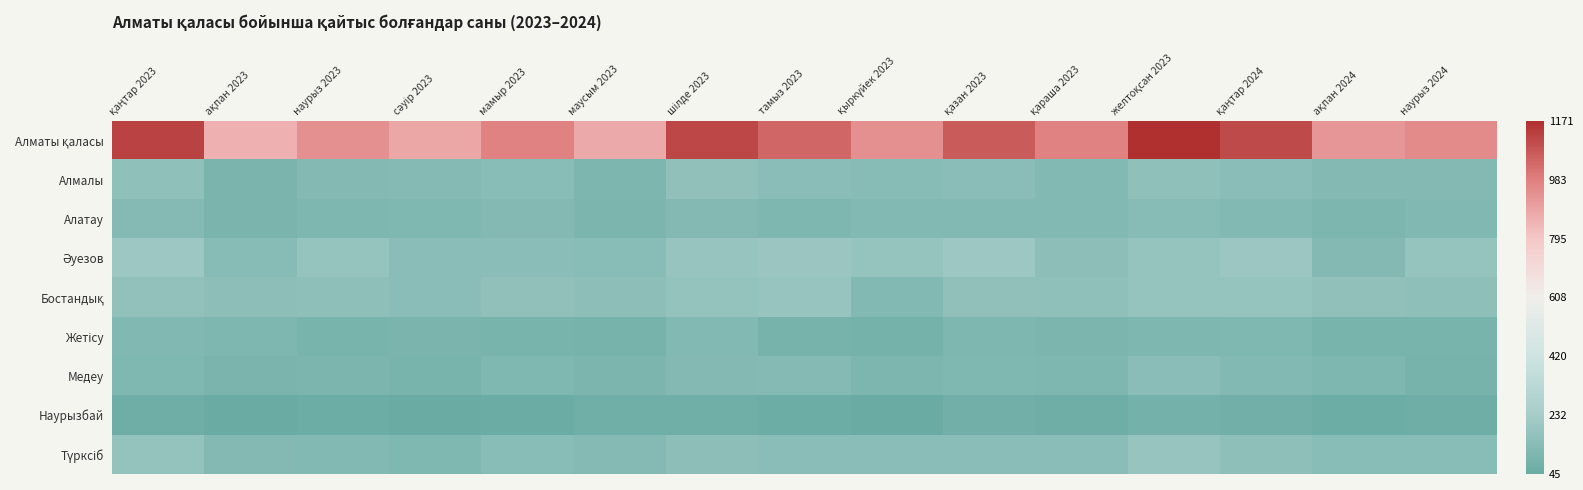

Rank the series by their maximum value, from lowest to highest.

Наурызбай, Жетісу, Алатау, Медеу, Алмалы, Түрксіб, Бостандық, Әуезов, Алматы қаласы